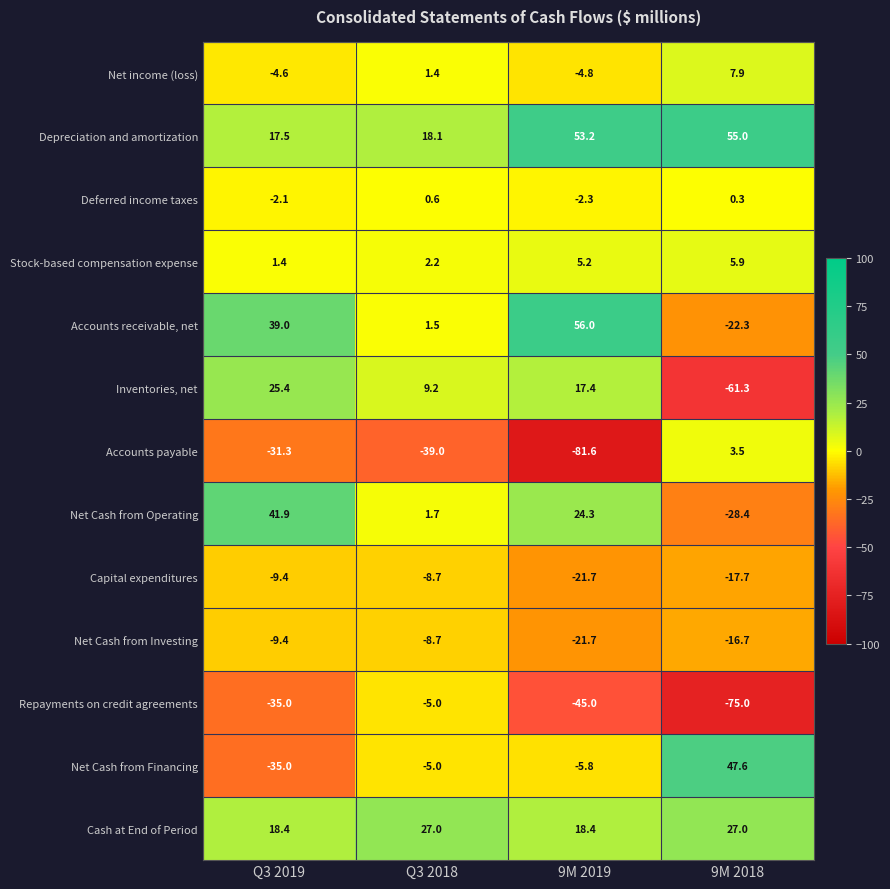

At which category is the sum across all series the highest?

Q3 2019